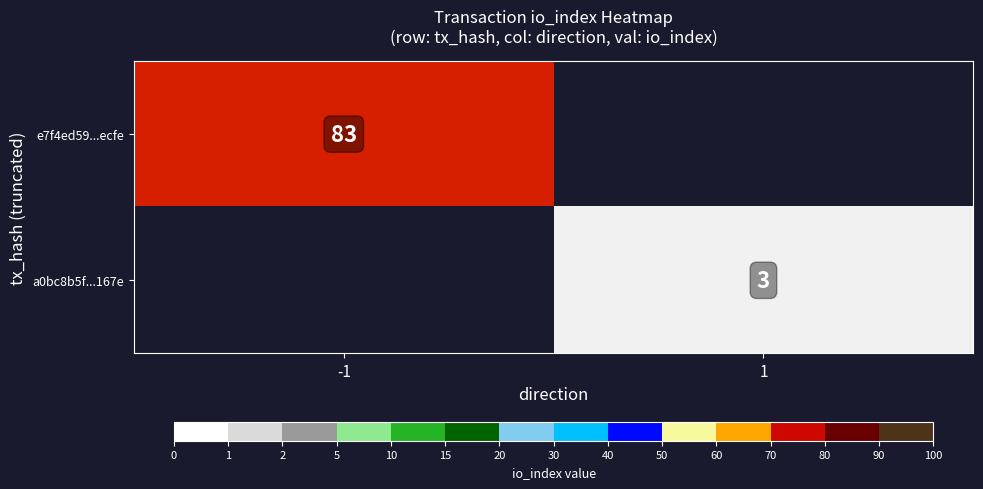

Count the number of categories in the chart.

2